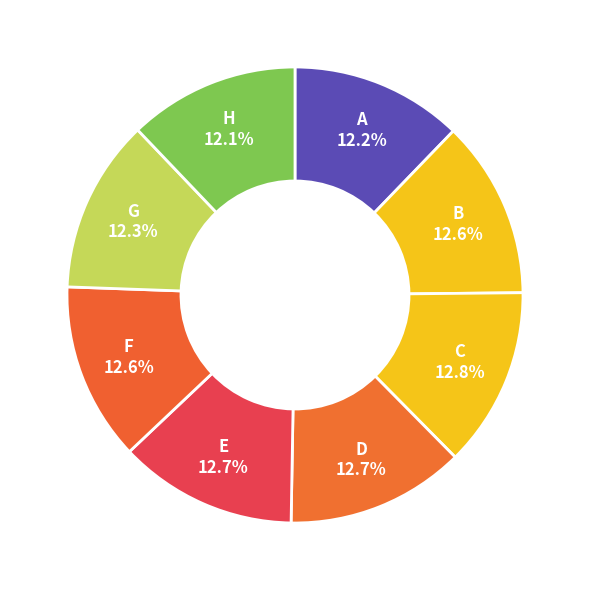

Count the number of slices in the pie.

8